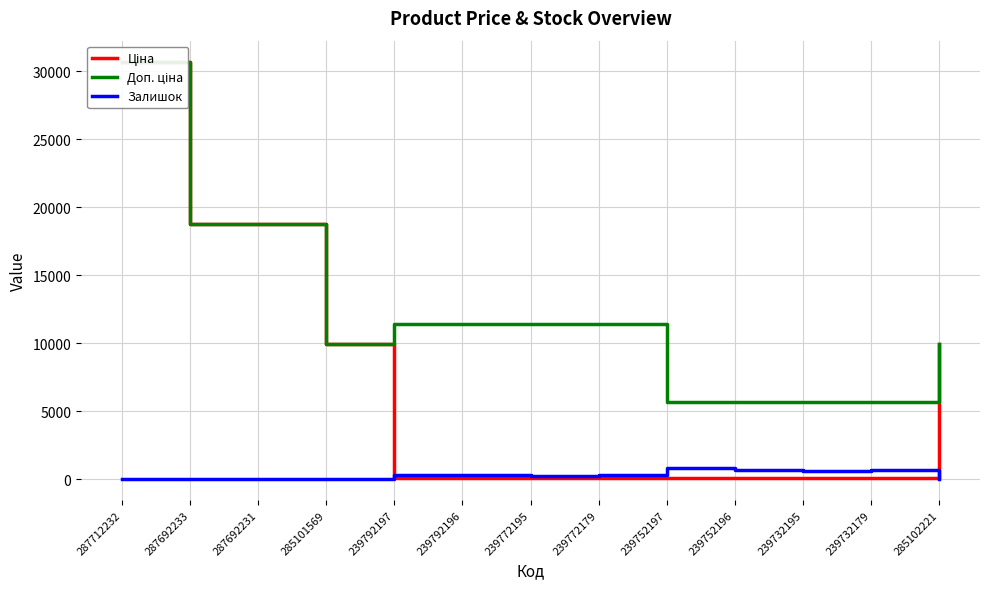

What is the total value across all series at 239772195?

11742.1